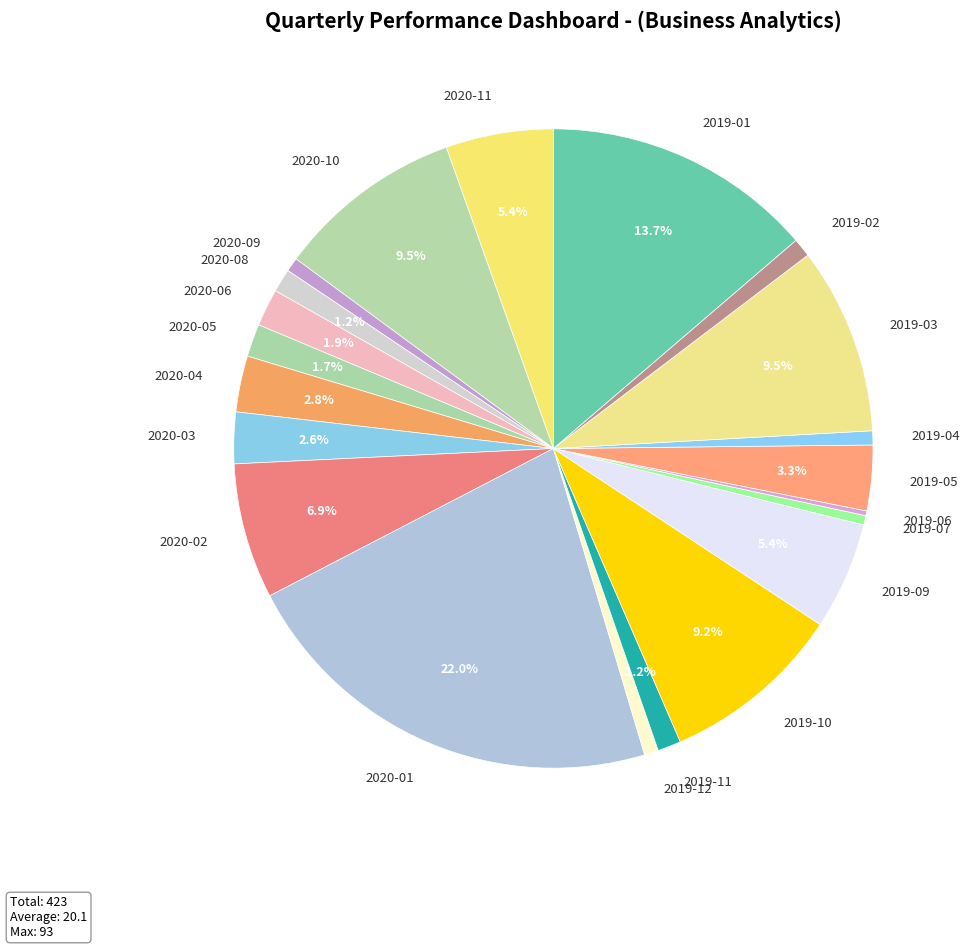

To the nearest percent, what portion does 2019-02 represent?

1%